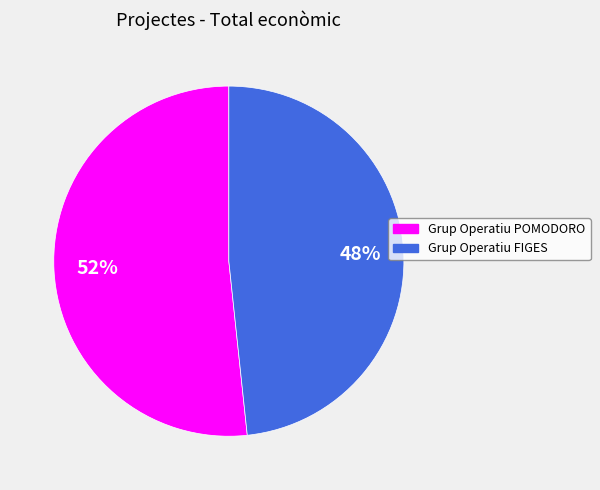

Rank the categories by value from lowest to highest.

Grup Operatiu FIGES, Grup Operatiu POMODORO